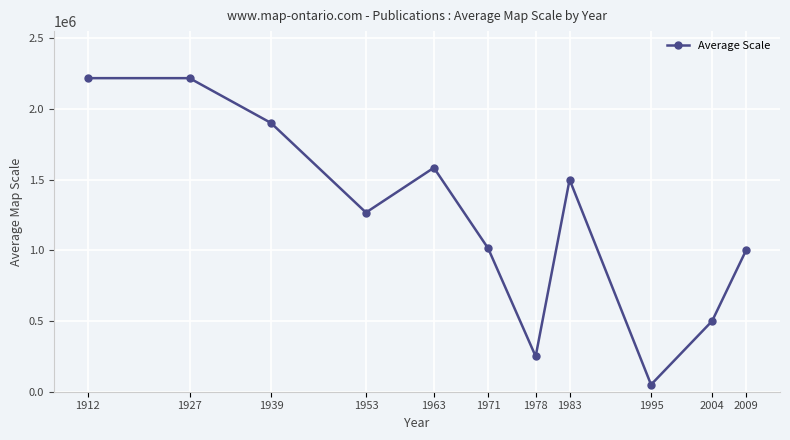

What value does the data have at 1995, to the nearest 50?

50000